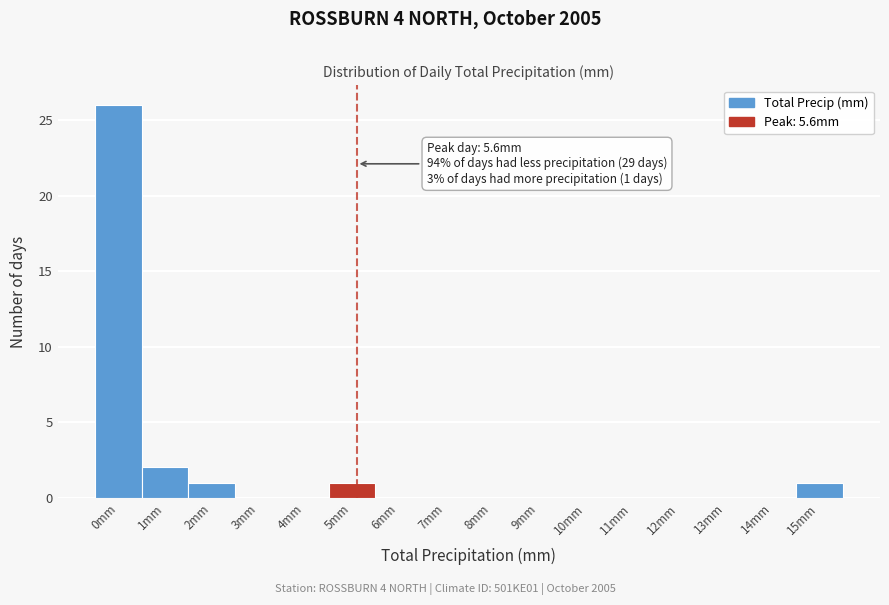

Reading left to right, extract all data points from this chart.

0mm=26	1mm=2	2mm=1	3mm=0	4mm=0	5mm=1	6mm=0	7mm=0	8mm=0	9mm=0	10mm=0	11mm=0	12mm=0	13mm=0	14mm=0	15mm=1